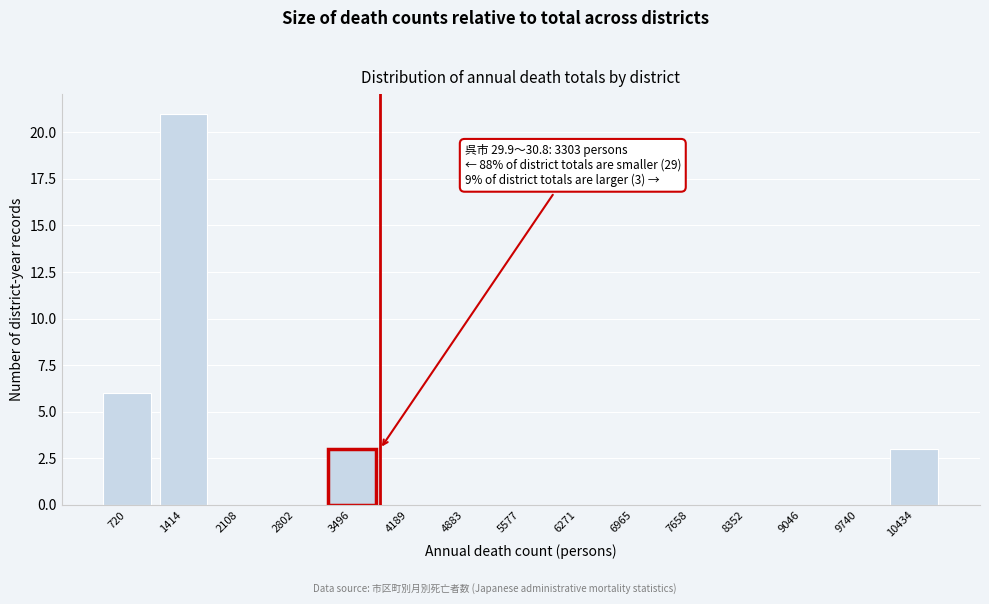

Reading right to left, list all the values displayed in this chart.

10434=3	9740=0	9046=0	8352=0	7658=0	6965=0	6271=0	5577=0	4883=0	4189=0	3496=3	2802=0	2108=0	1414=21	720=6